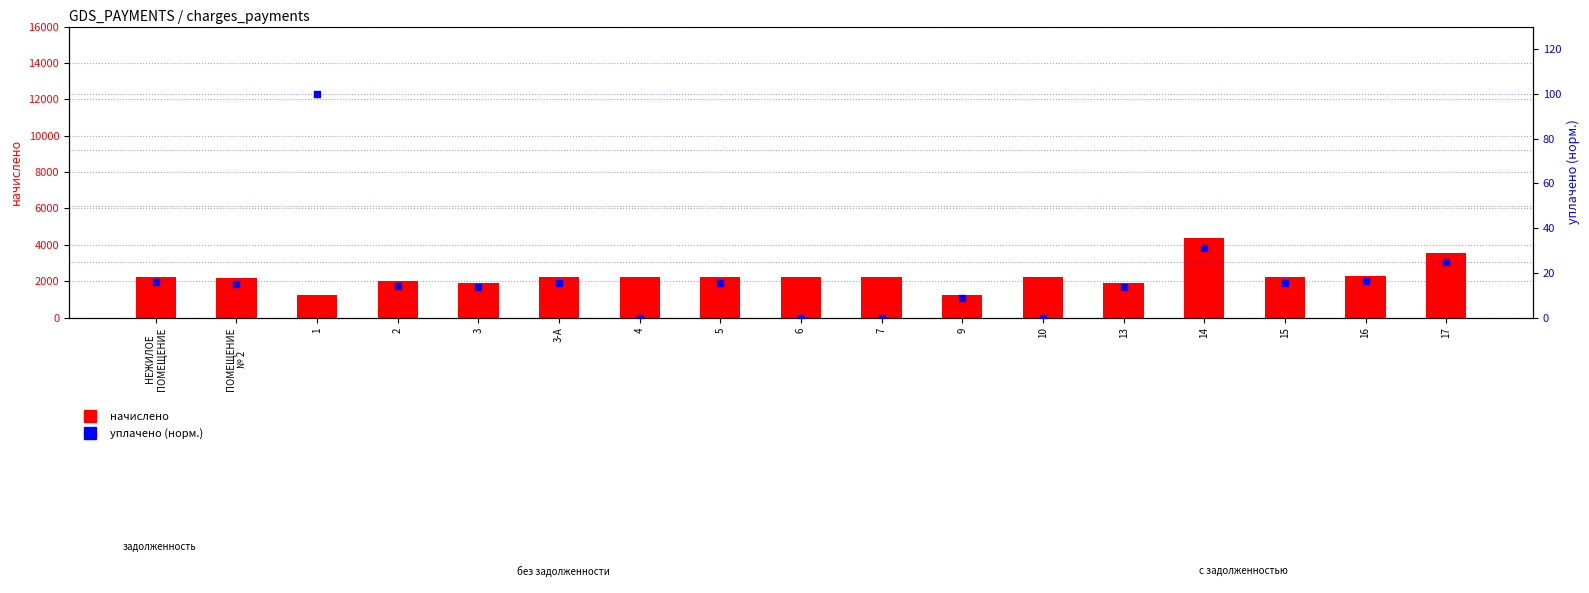

What are all the series names shown in the legend?

начислено, уплачено (норм.)